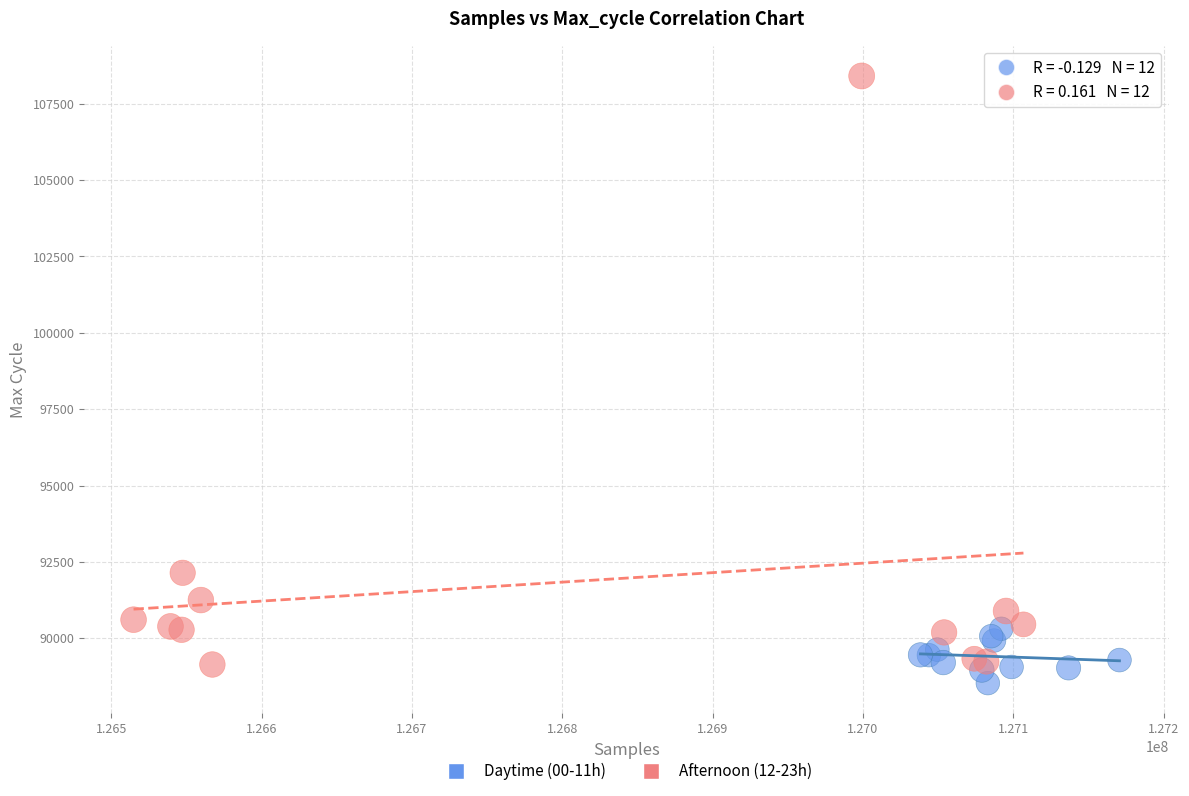

Which series reaches the maximum Y coordinate?

Afternoon (12-23h)